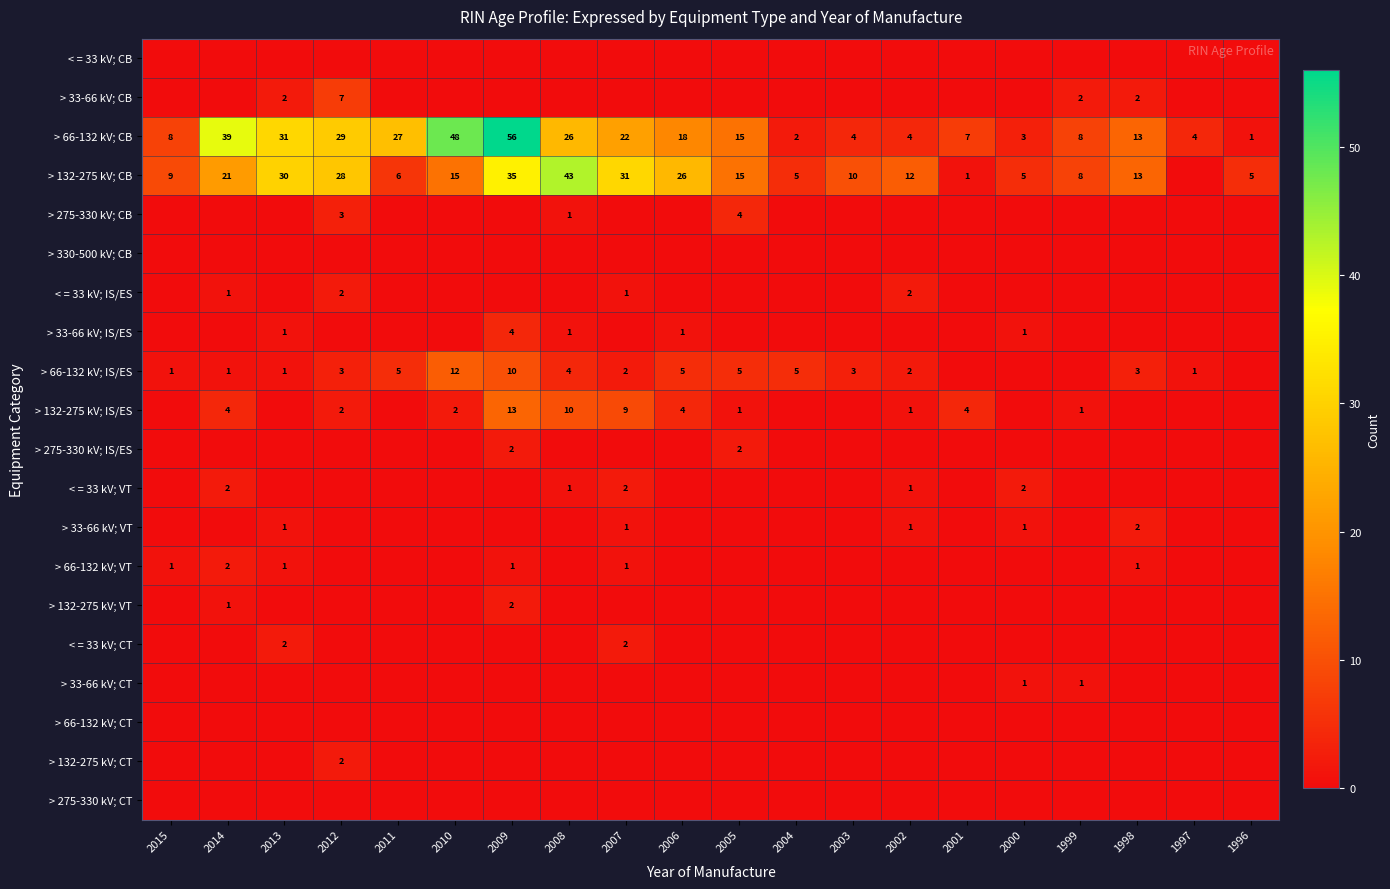

What value does the > 66-132 kV; CB series have at 2013?

31